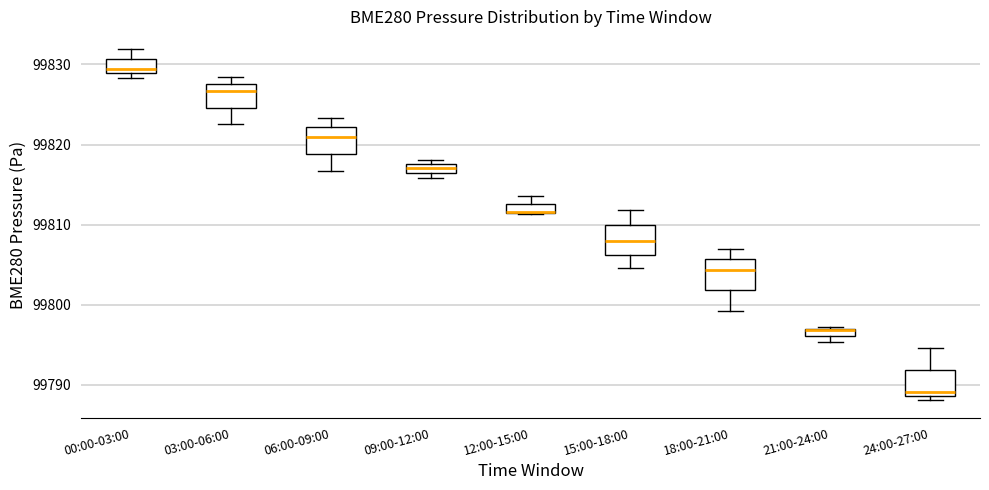

Where does the upper whisker of the box for 24:00-27:00 end on the y-axis? The values are not printed on the chart, so give them approximately, as read against the axis.

99795